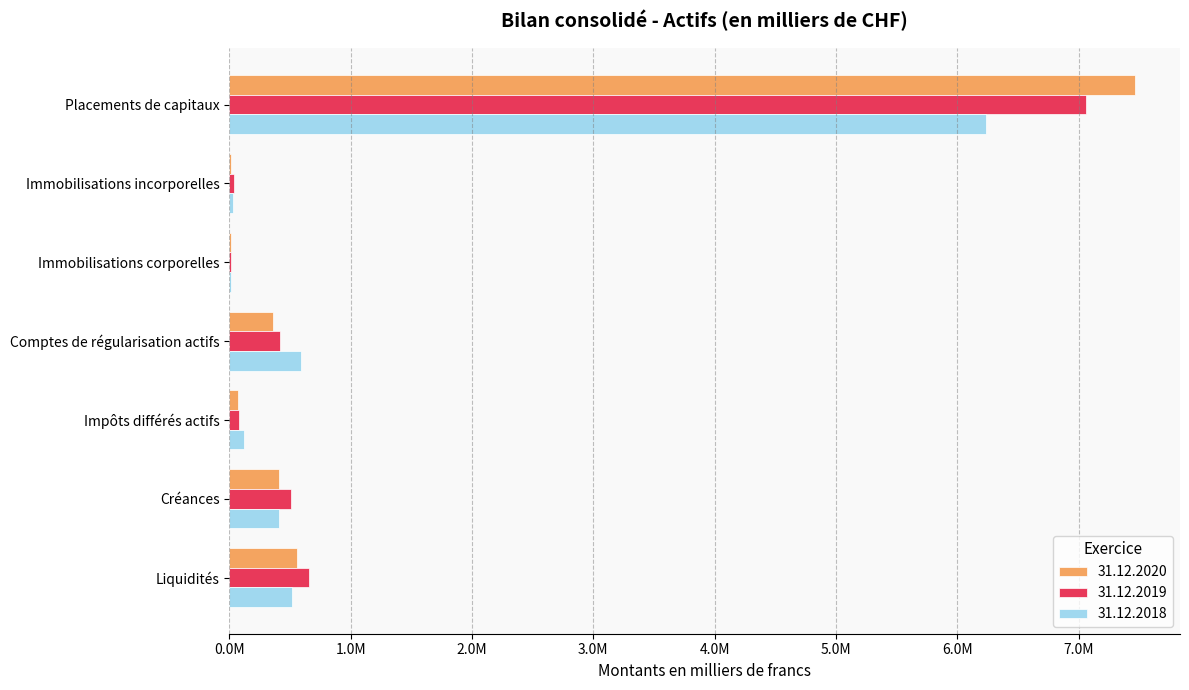

Reading left to right, list all the values displayed in this chart.

31.12.2020: 7462634	16161	9808	362724	74348	412294	559841
31.12.2019: 7064032	37021	9968	417729	78321	509295	658865
31.12.2018: 6237458	28825	12755	591728	117546	405670	512569